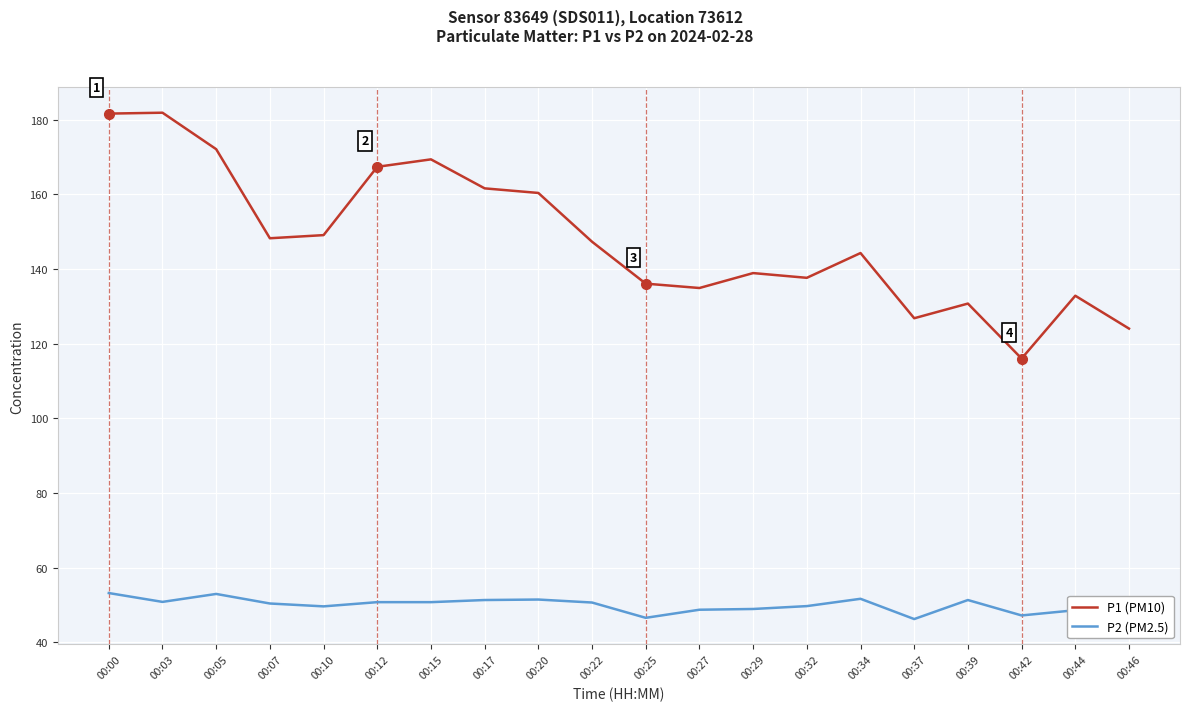

True or false: P2 (PM2.5) and P1 (PM10) cross at least once.

False